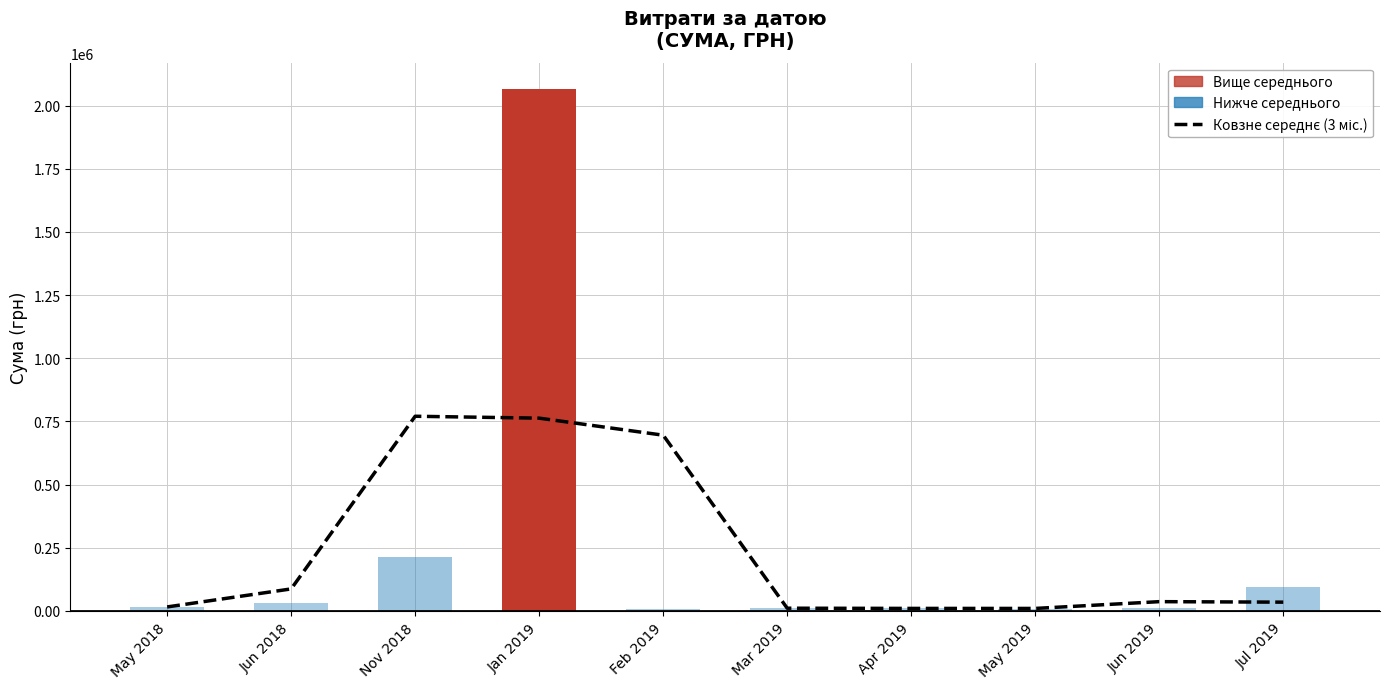

What is the minimum value shown in the chart?

9922.5